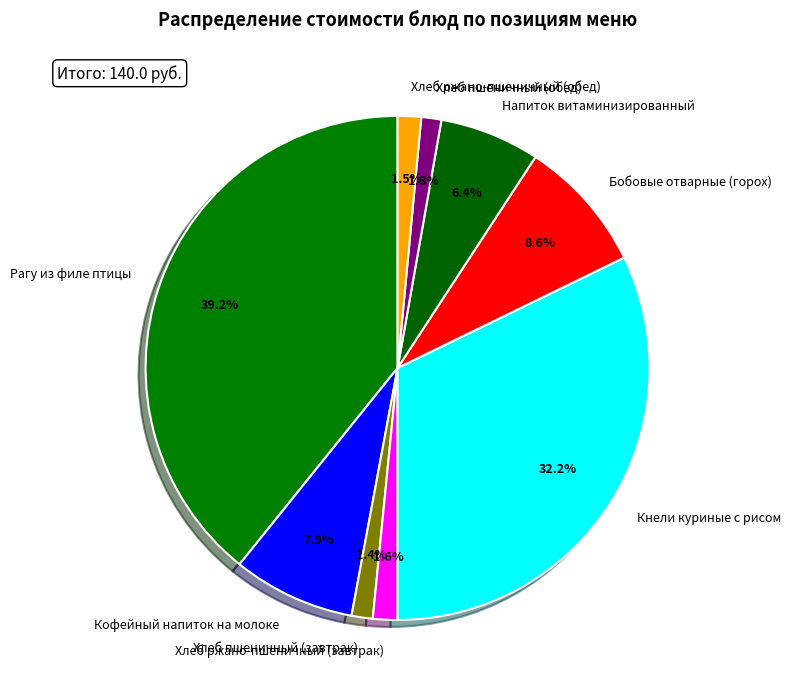

Which has a higher value, Бобовые отварные (горох) or Кнели куриные с рисом?

Кнели куриные с рисом